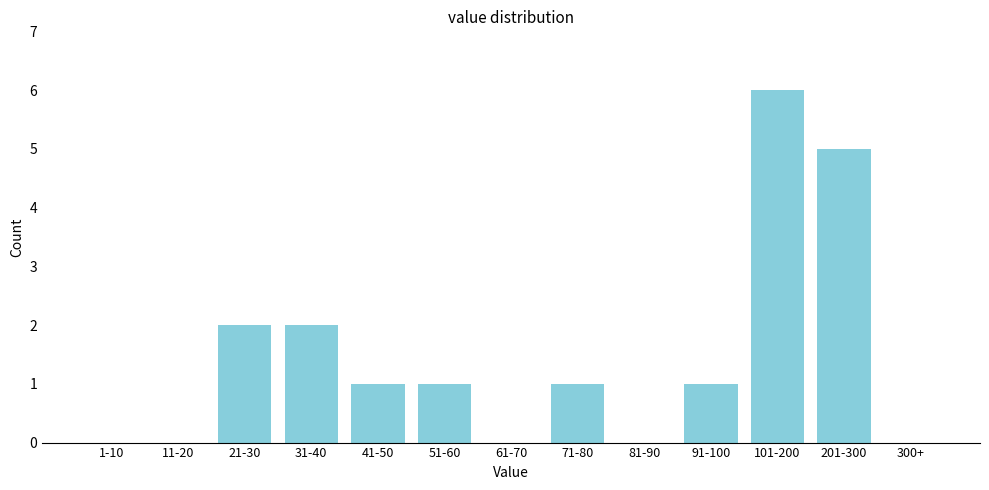

Reading left to right, what are all the values shown in this chart?

1-10=0	11-20=0	21-30=2	31-40=2	41-50=1	51-60=1	61-70=0	71-80=1	81-90=0	91-100=1	101-200=6	201-300=5	300+=0